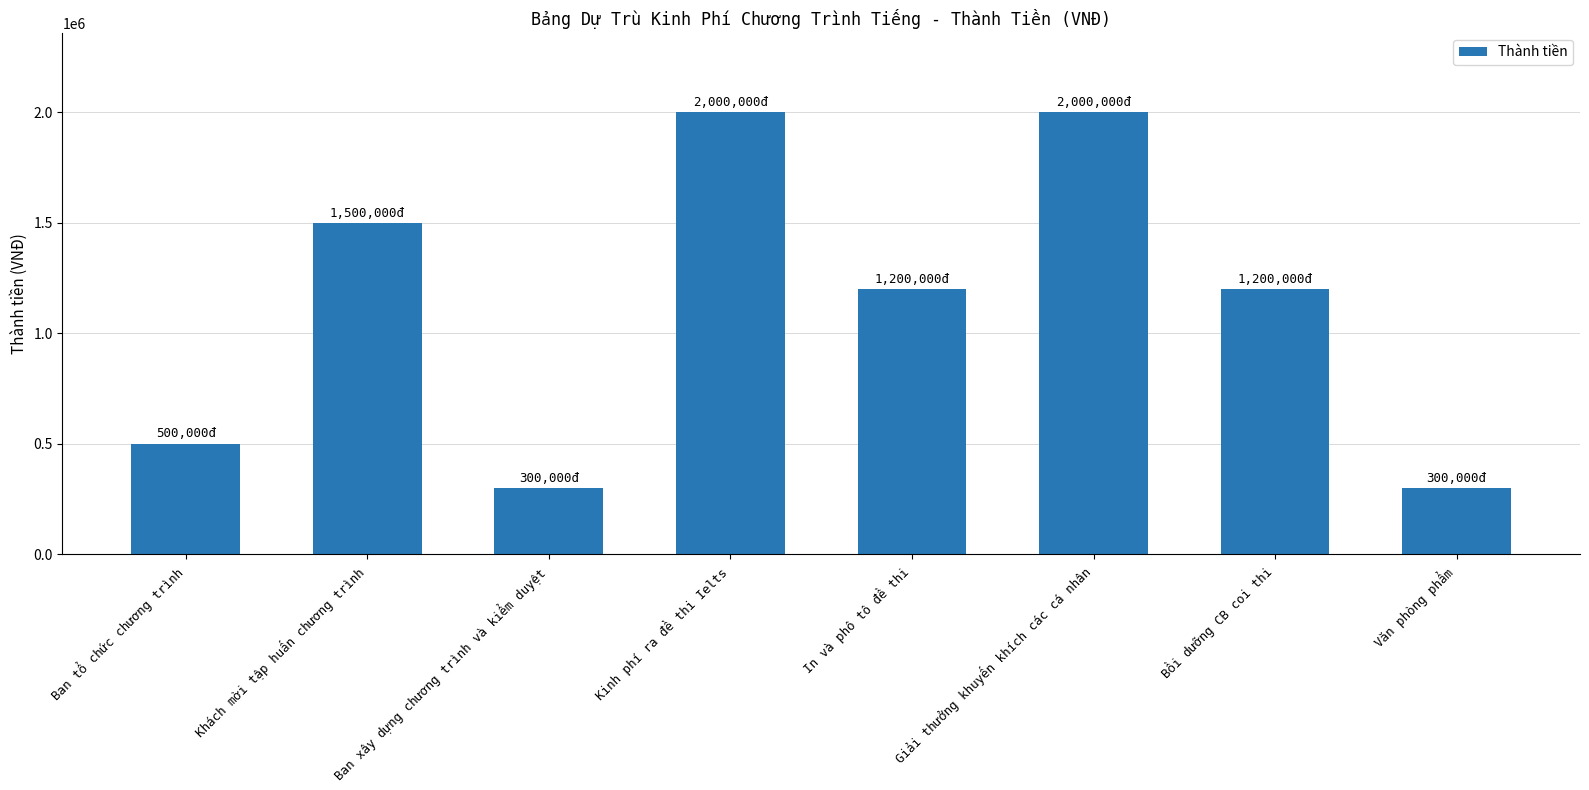

What is the difference between the maximum and minimum values?

1700000